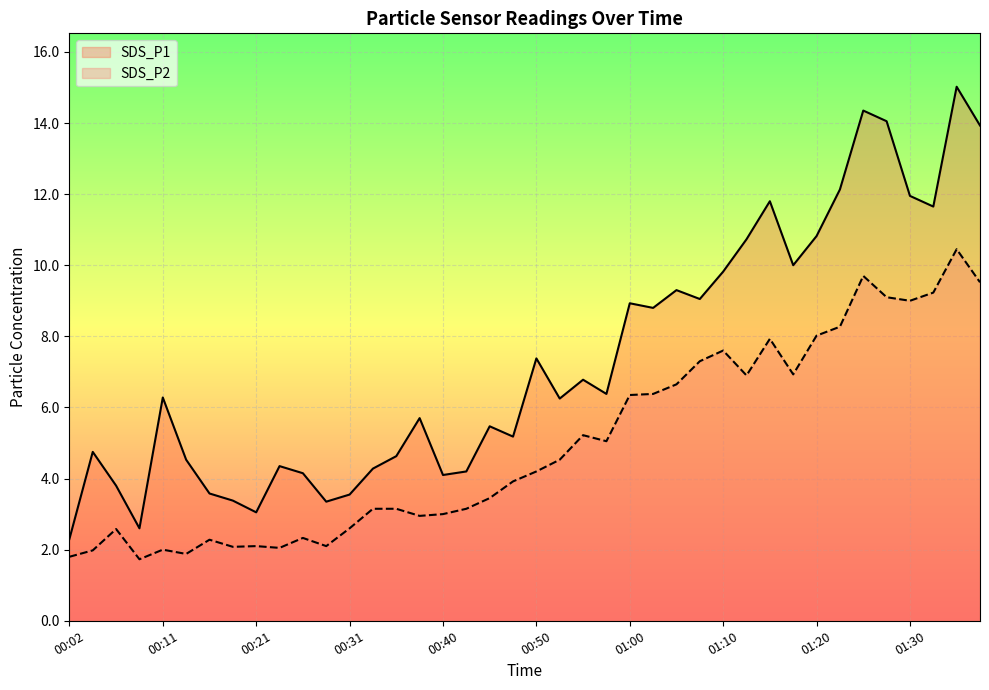

What position from the right is 22?

18